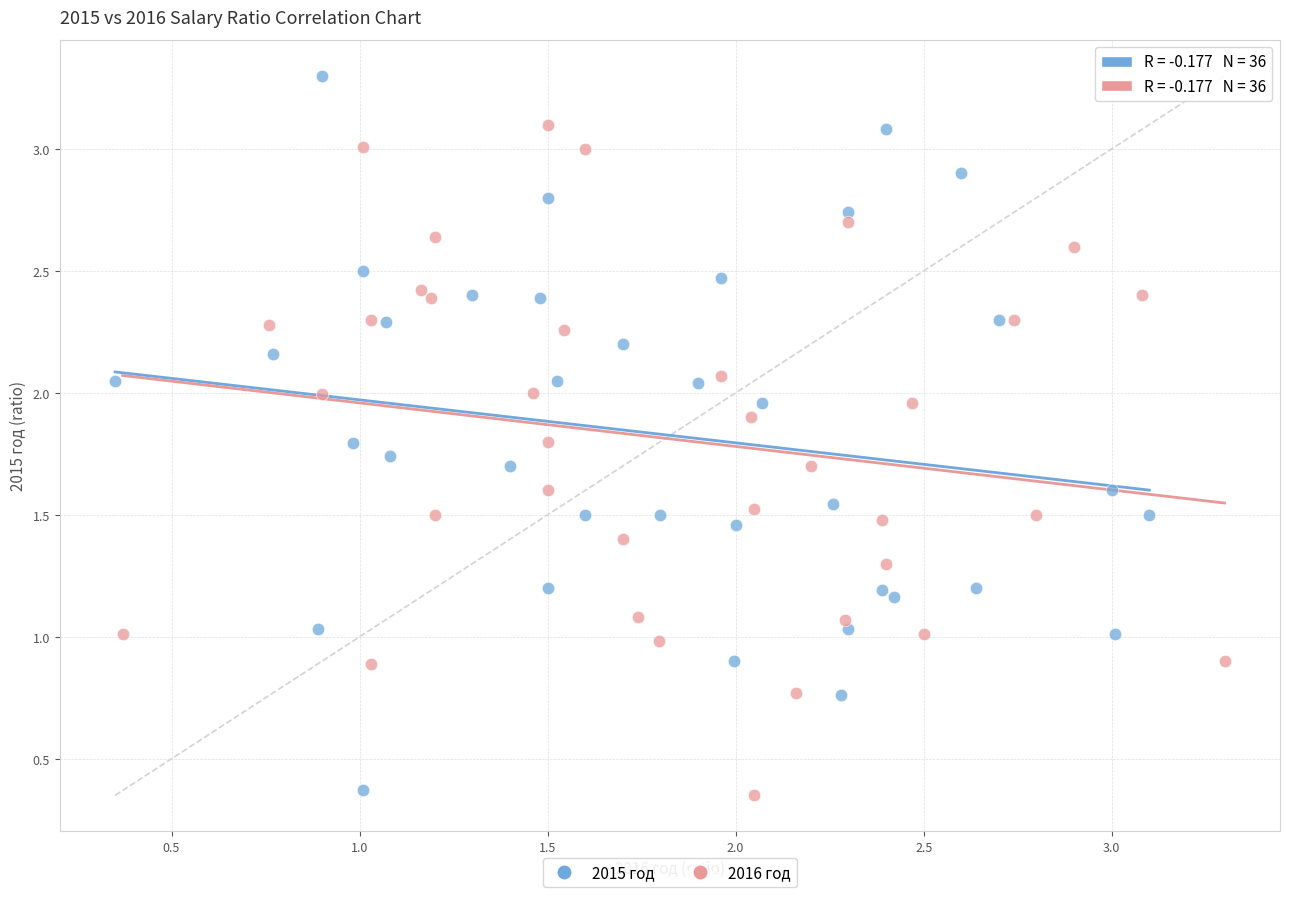

Which series contains the highest Y value?

2015 год